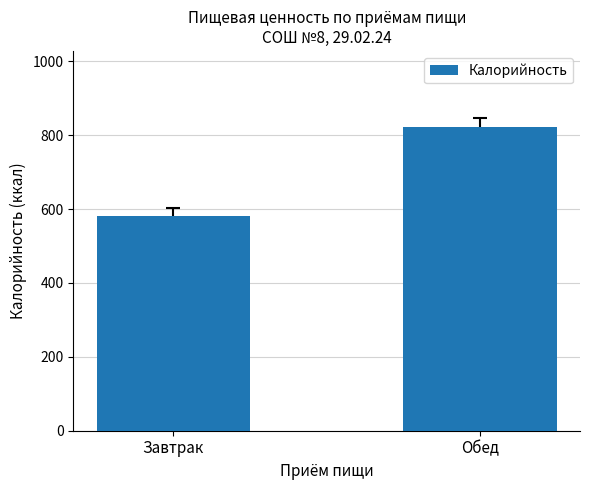

What is the change in value from Завтрак to Обед?

+240.5